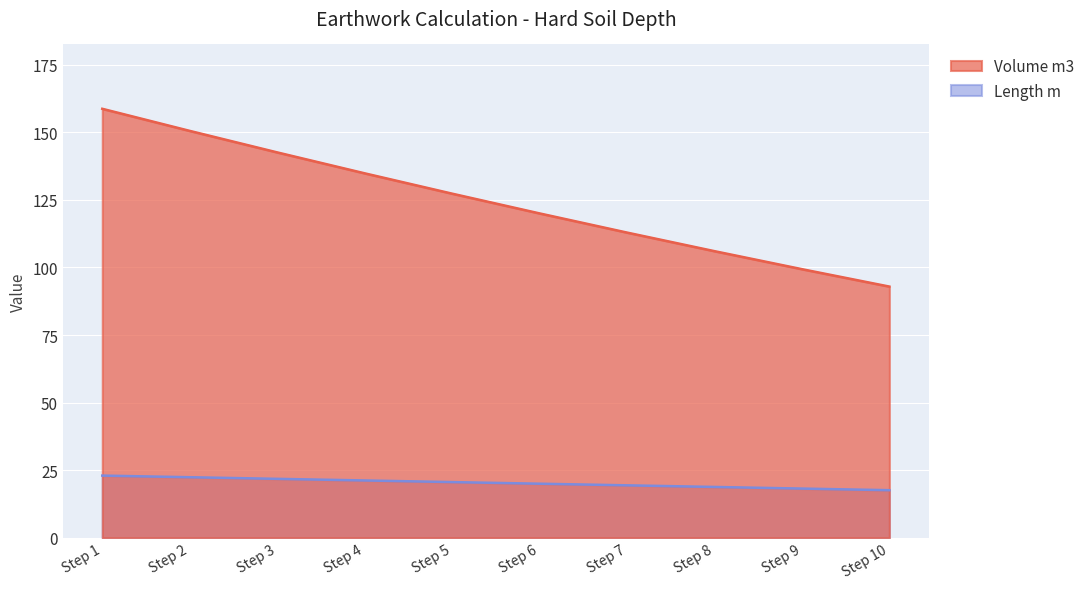

True or false: Volume m3 has a value of 150.5 at Step 2.

True